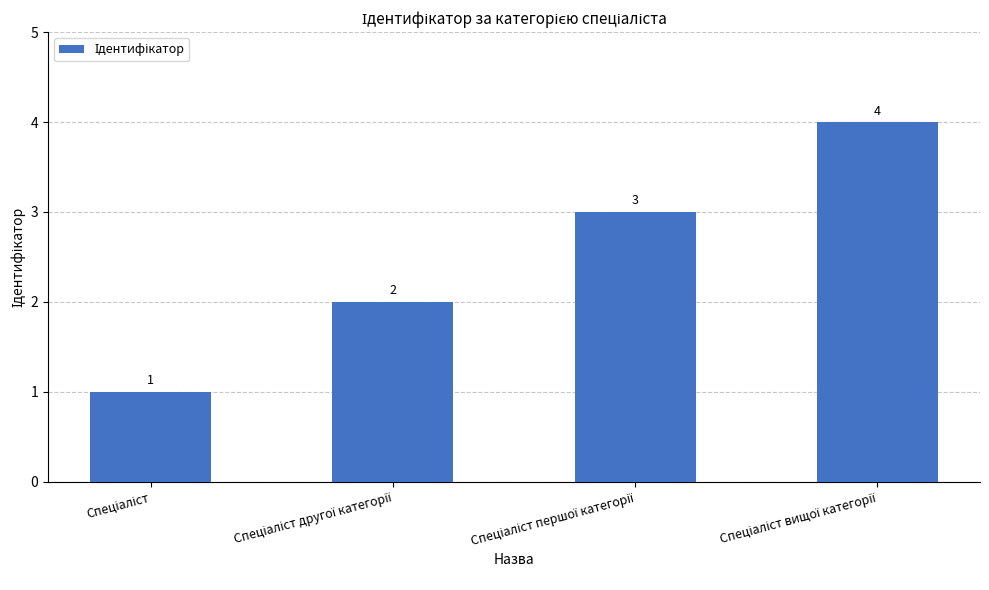

What is the value of the 4th bar from the left?

4